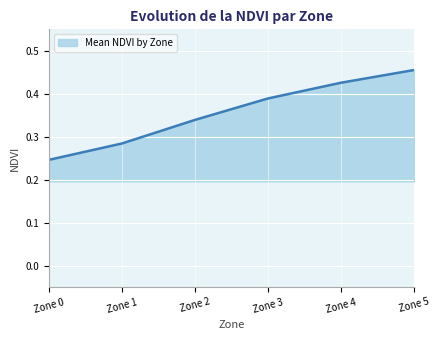

True or false: the data shows 0.2 at Zone 5.

False